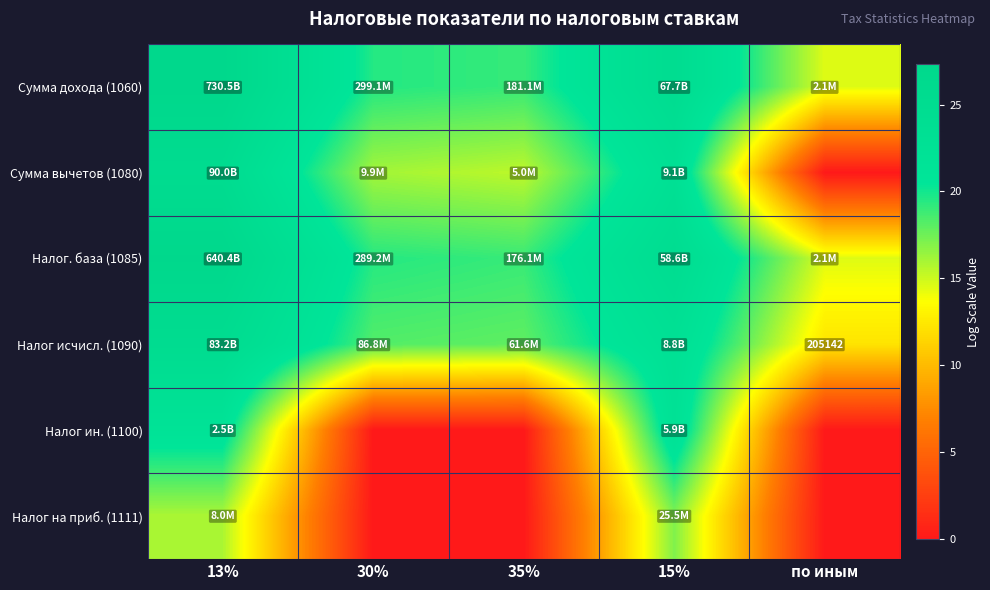

What is the difference between the highest and lowest values at 15%?

7.9